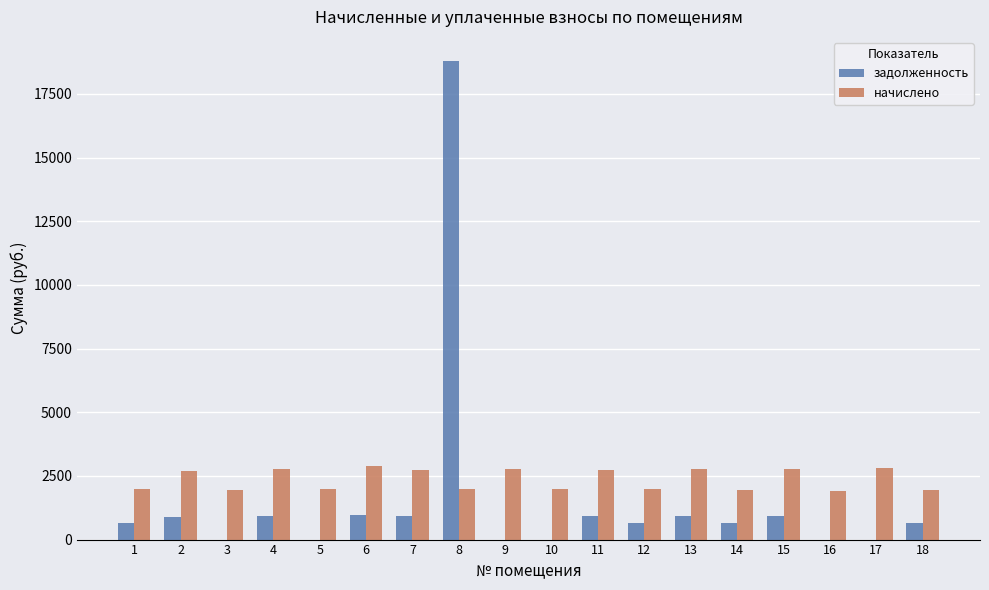

What is the maximum value shown in the chart?

18798.3